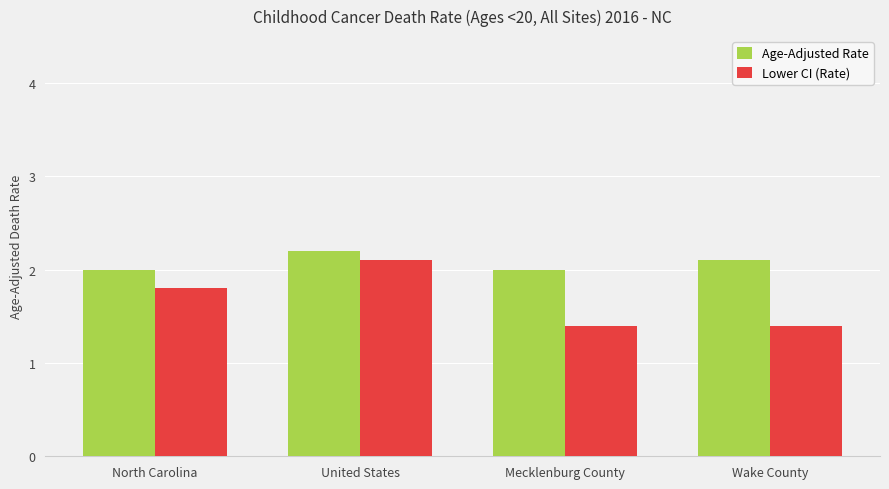

What is the highest value of the Lower CI (Rate) series?

2.1